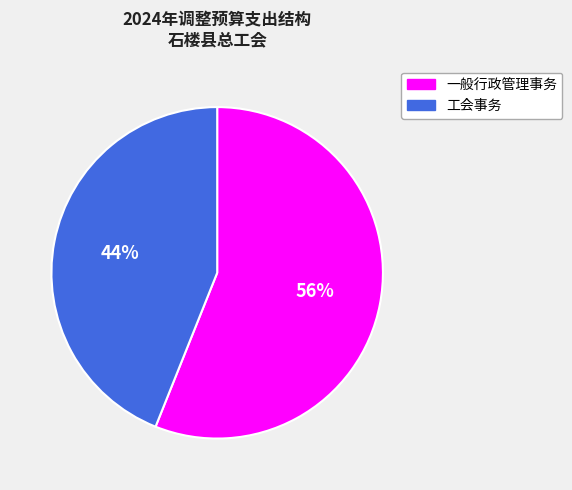

Approximately how many times larger is the value at 工会事务 compared to 一般行政管理事务?

0.8